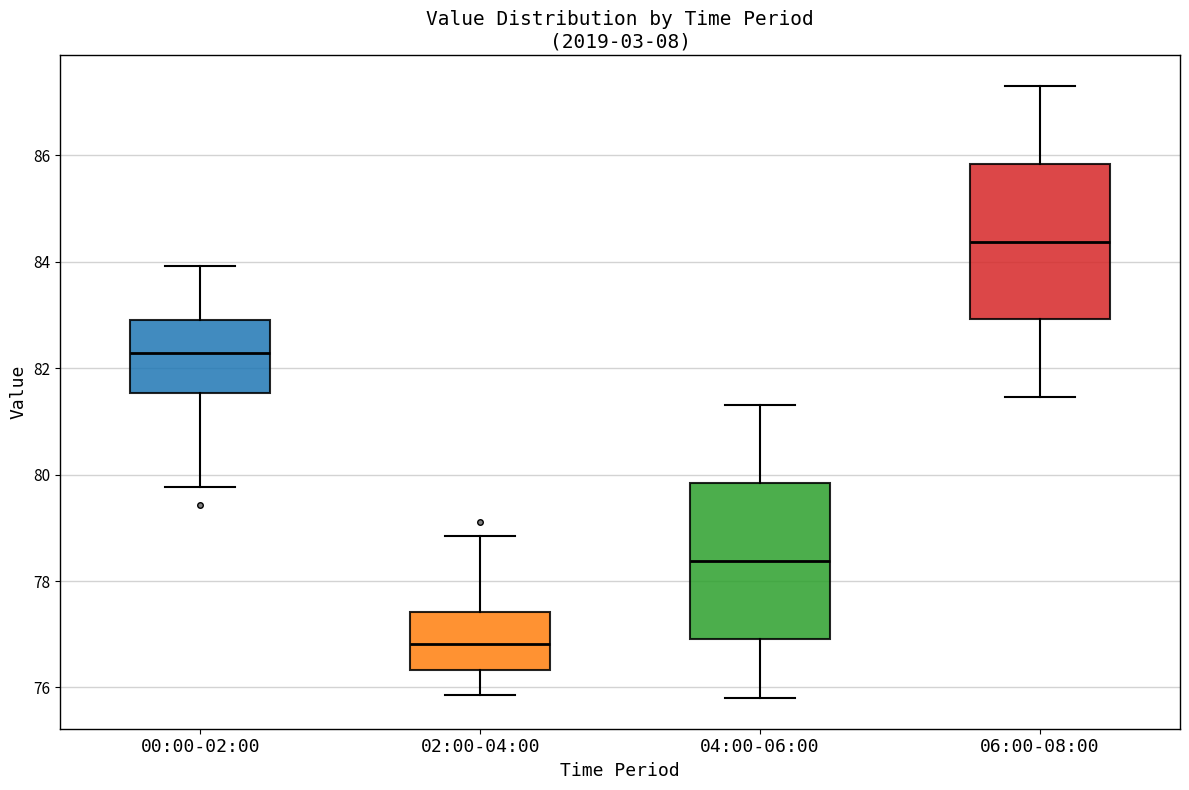

Reading left to right, read every box against the y-axis: the position of its median line, the range the box covers, and the ends of its whiskers. The values are not printed on the chart, so give them approximately, as read against the axis.

00:00-02:00: median 82.2, box 81.6 to 82.8, whiskers 79.8 to 84.0
02:00-04:00: median 76.8, box 76.4 to 77.4, whiskers 75.8 to 78.8
04:00-06:00: median 78.4, box 77.0 to 79.8, whiskers 75.8 to 81.4
06:00-08:00: median 84.4, box 83.0 to 85.8, whiskers 81.4 to 87.4